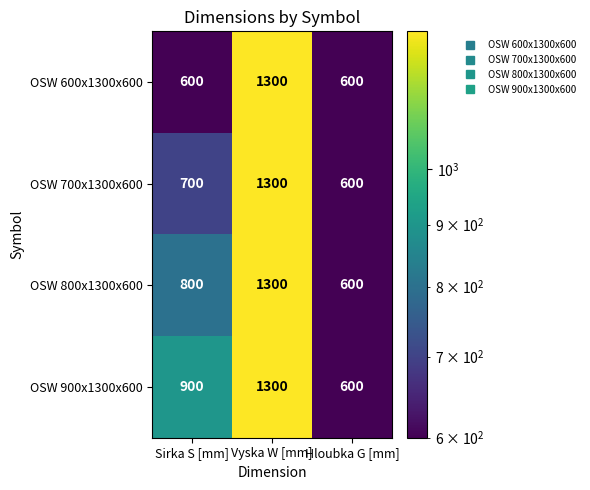

At which label is OSW 800x1300x600 closest to 950?

Sirka S [mm]